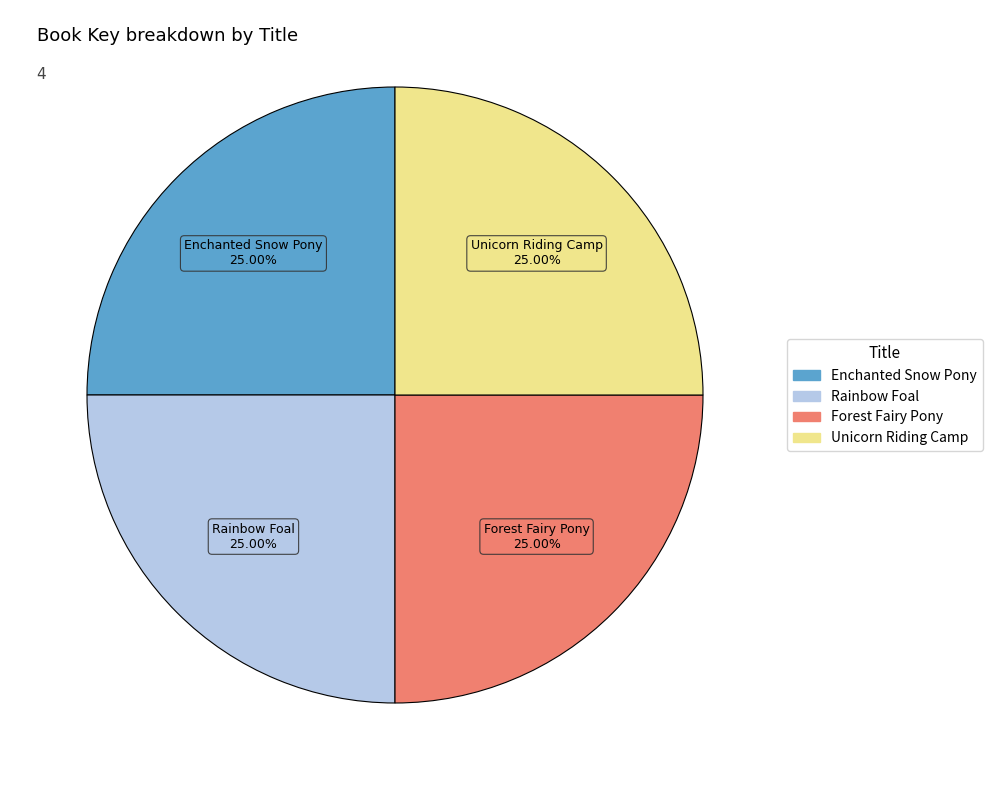

Is there a majority slice in this chart?

No